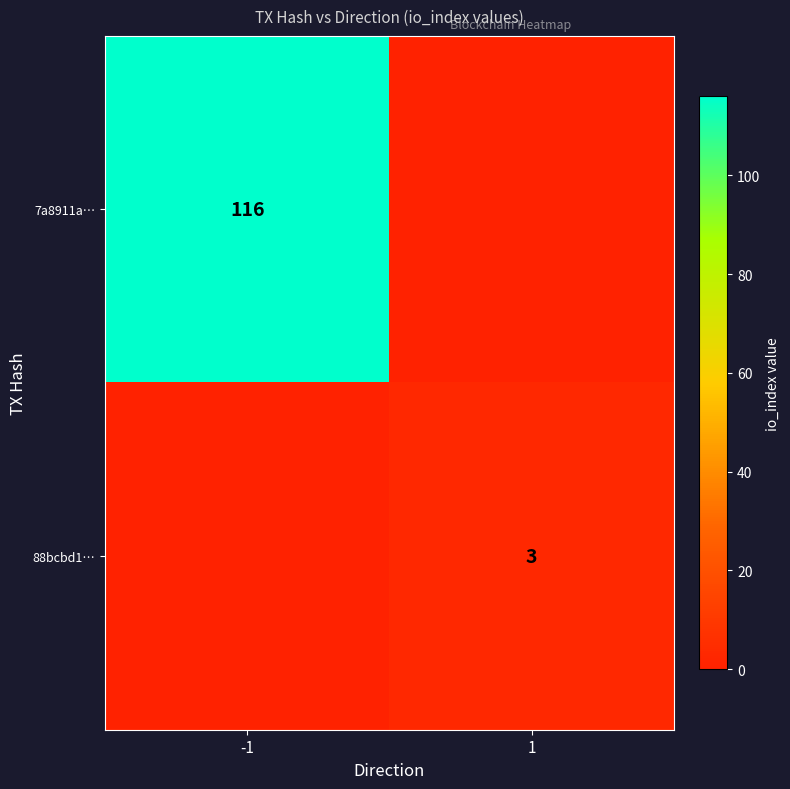

The value of 7a8911a… at -1 is 116. True or false?

True